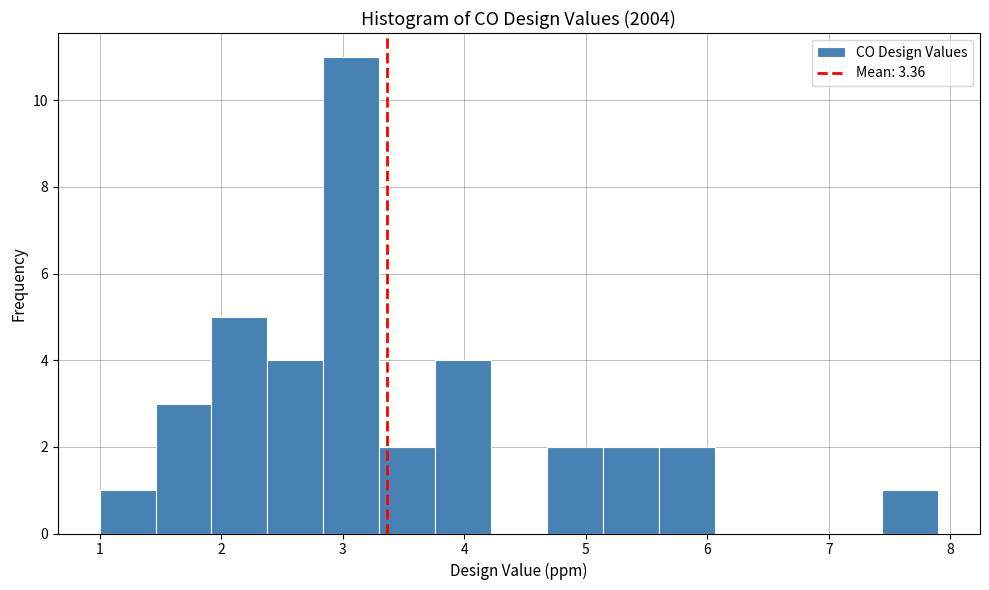

Reading left to right, transcribe this chart: for each bar, give the range it covers on the x-axis and its height. Neither the bar edges nor the heights are printed on the chart, so give them approximately, as read against the axes.

1.00 to 1.46: 1
1.46 to 1.92: 3
1.92 to 2.38: 5
2.38 to 2.84: 4
2.84 to 3.30: 11
3.30 to 3.76: 2
3.76 to 4.22: 4
4.22 to 4.68: 0
4.68 to 5.14: 2
5.14 to 5.60: 2
5.60 to 6.06: 2
6.06 to 6.52: 0
6.52 to 6.98: 0
6.98 to 7.44: 0
7.44 to 7.90: 1